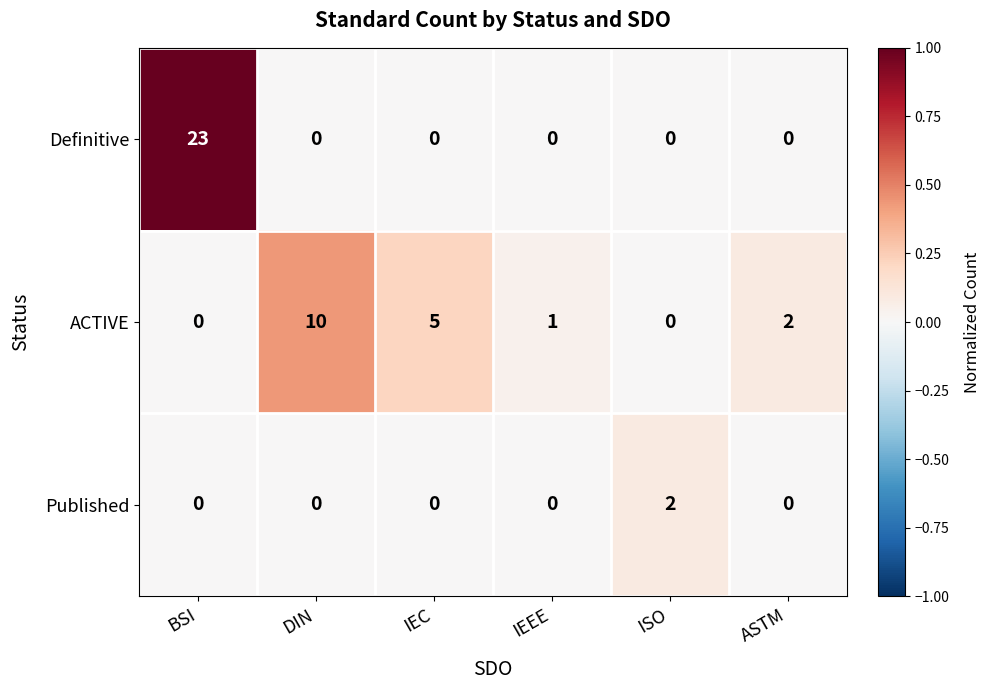

Reading left to right, extract all data points from this chart.

Definitive: 23	0	0	0	0	0
ACTIVE: 0	10	5	1	0	2
Published: 0	0	0	0	2	0